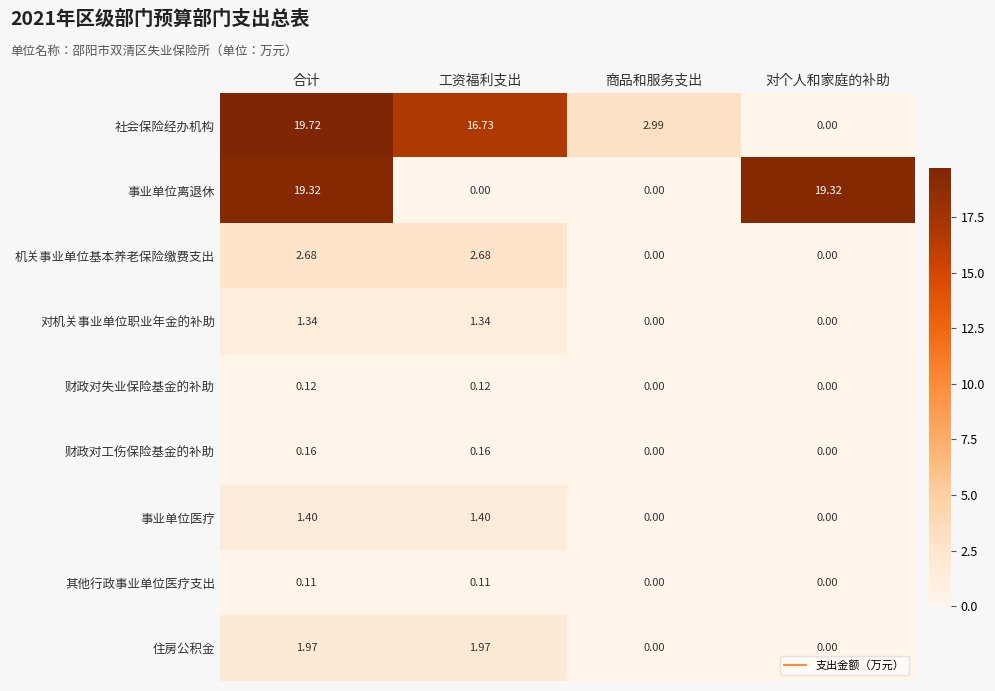

Which series has the largest range (max minus min)?

社会保险经办机构